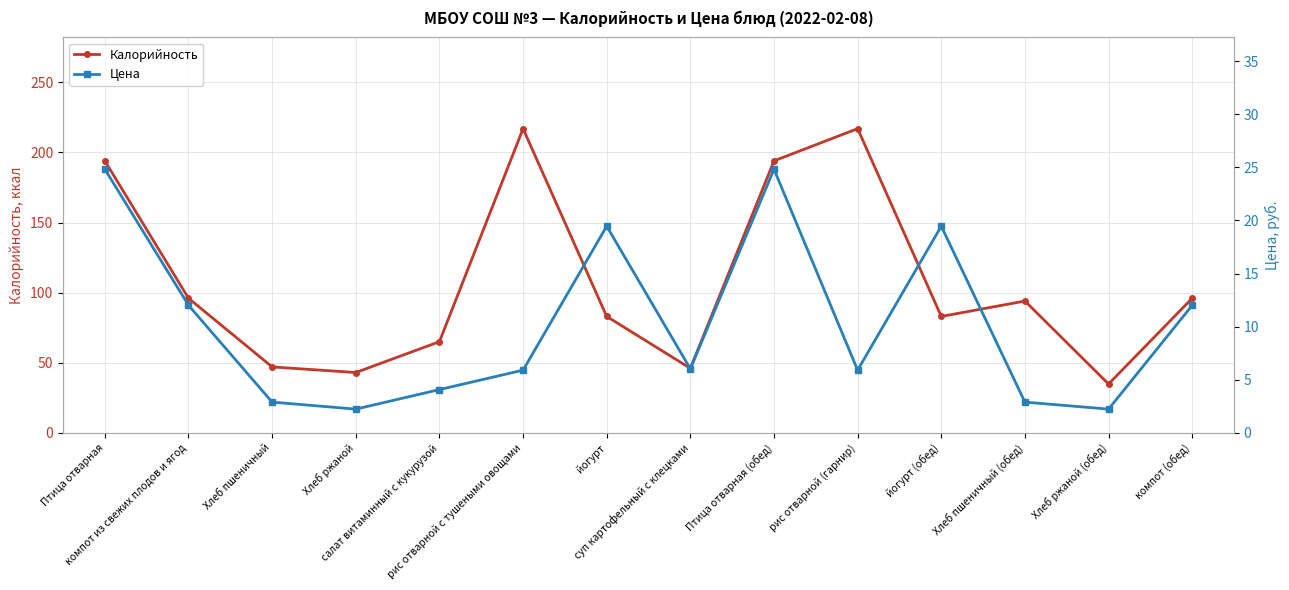

What is the difference between the second highest and minimum values in the Цена series?

22.6